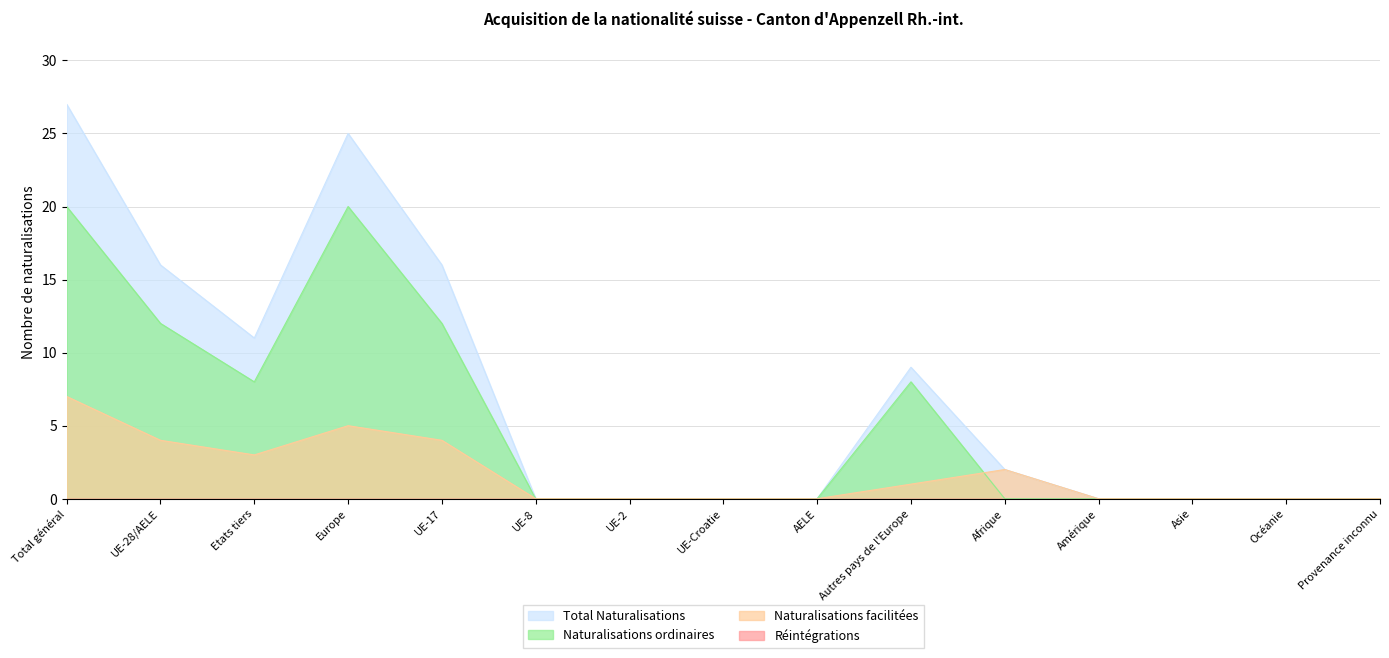

Which series has the largest total across all categories?

Total Naturalisations